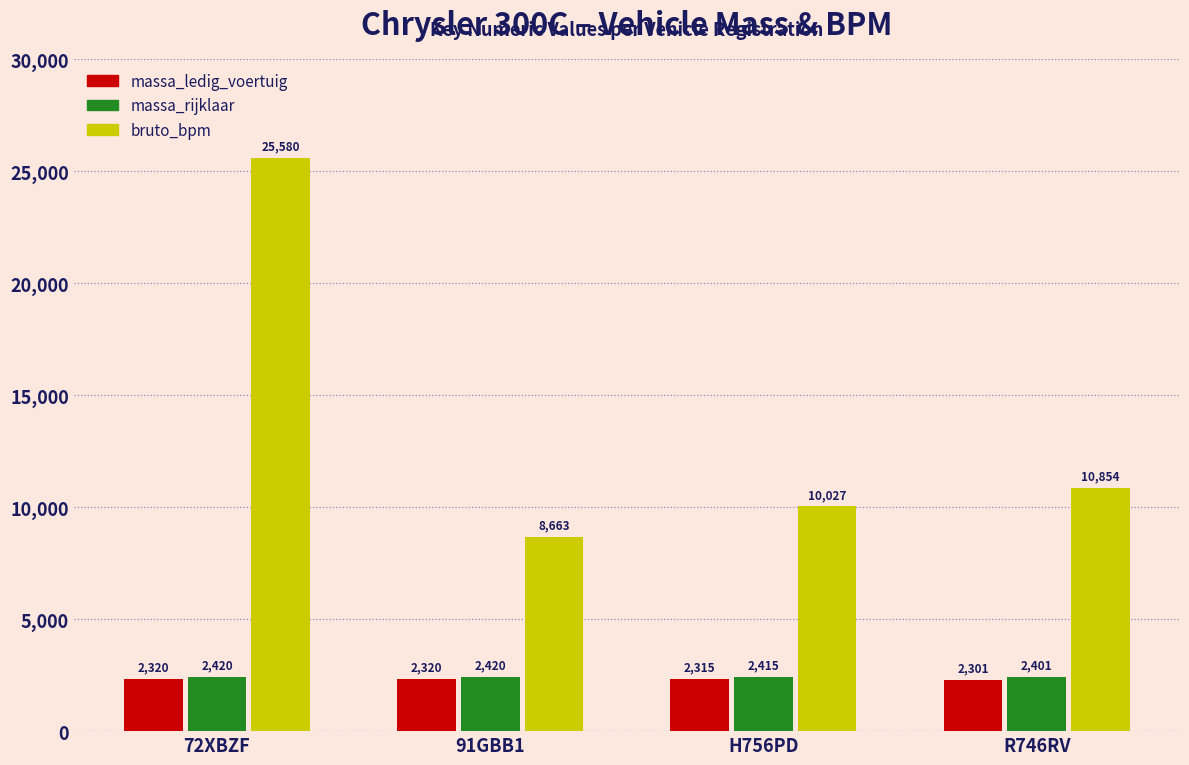

True or false: massa_rijklaar has a value of 3362 at R746RV.

False